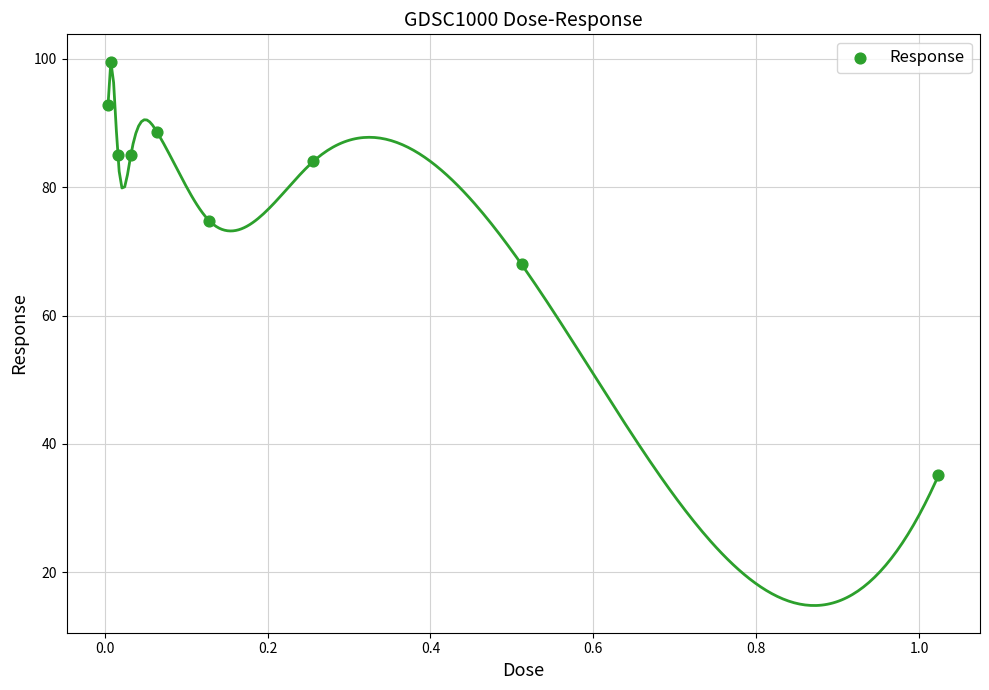

What is the range of X values (max minus min)?

1.0